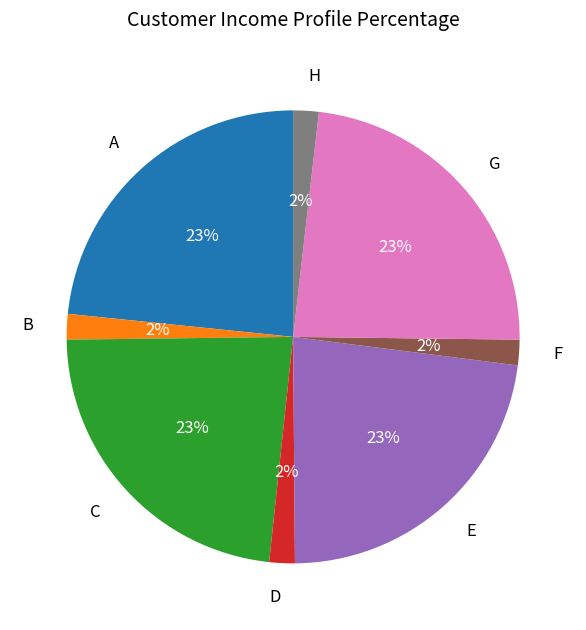

Is the sum of C and H greater than half?

No